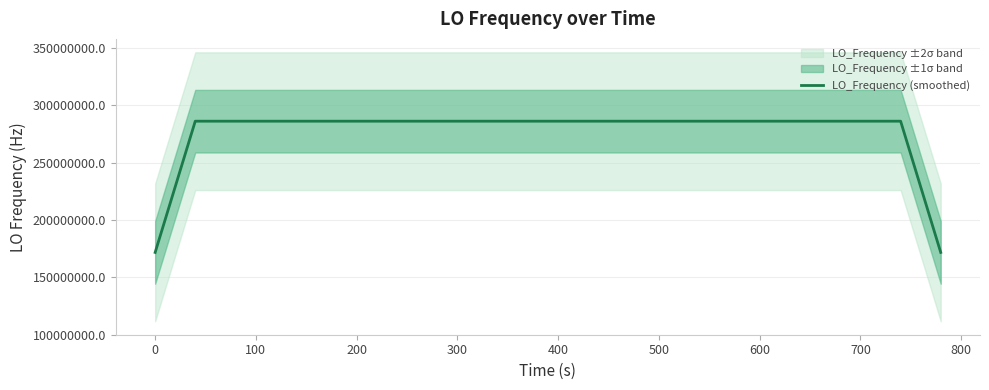

Count the number of data series in this chart.

1